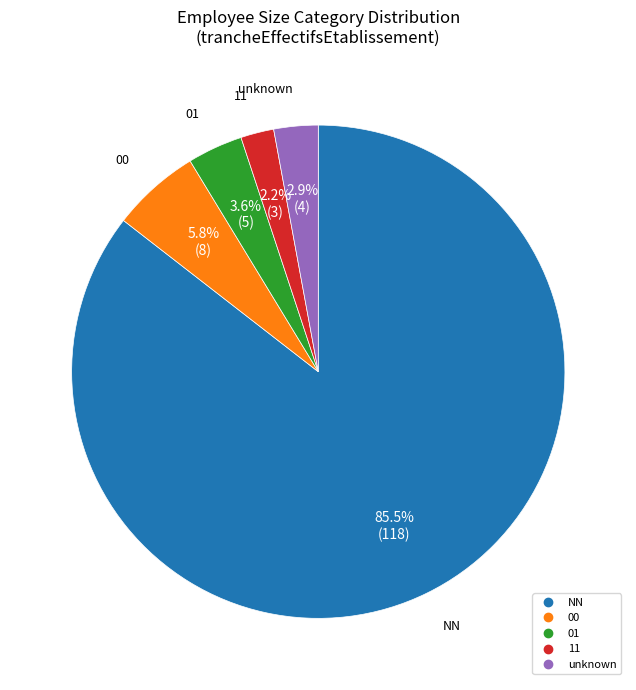

Is there a majority slice in this chart?

Yes